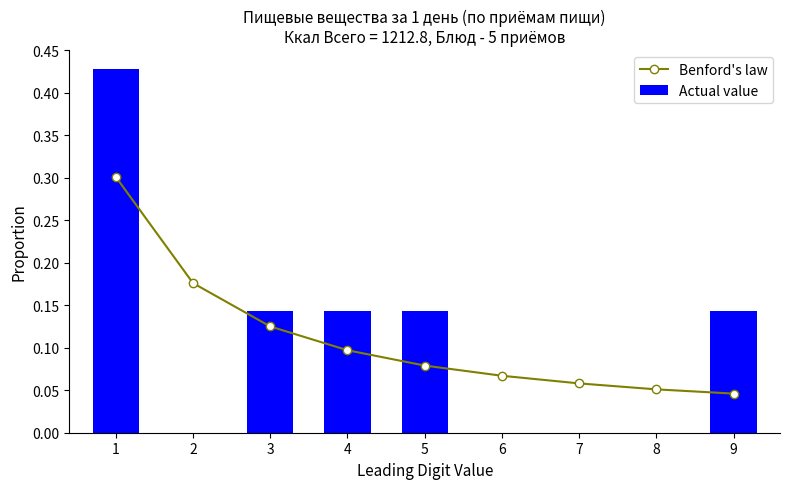

Between 2 and 9, which series saw the biggest shift?

Actual value